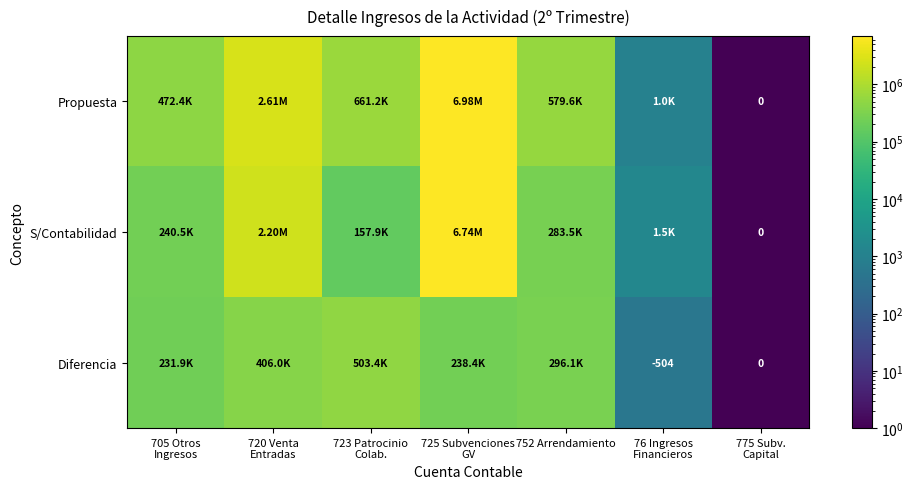

How many data points does each series have?

7